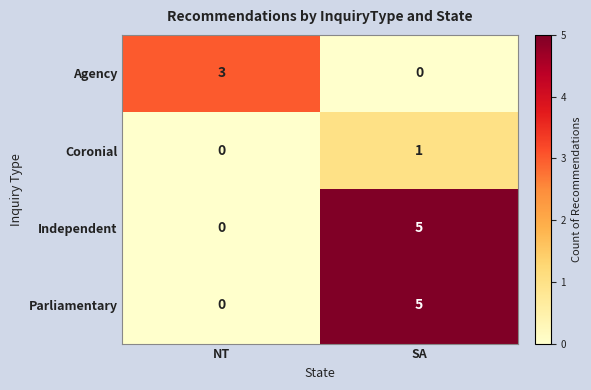

At how many categories does at least one series exceed 1?

2